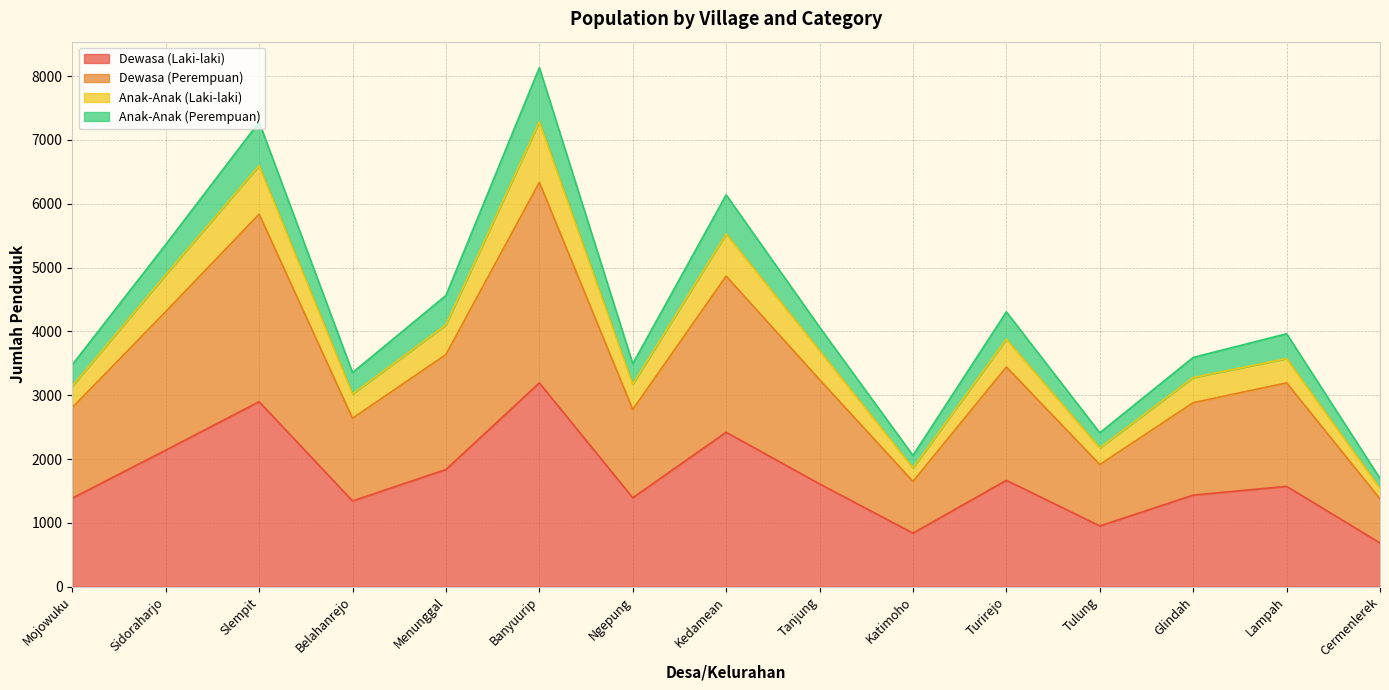

Which category has the lowest value in the Dewasa (Perempuan) series?

Cermenlerek